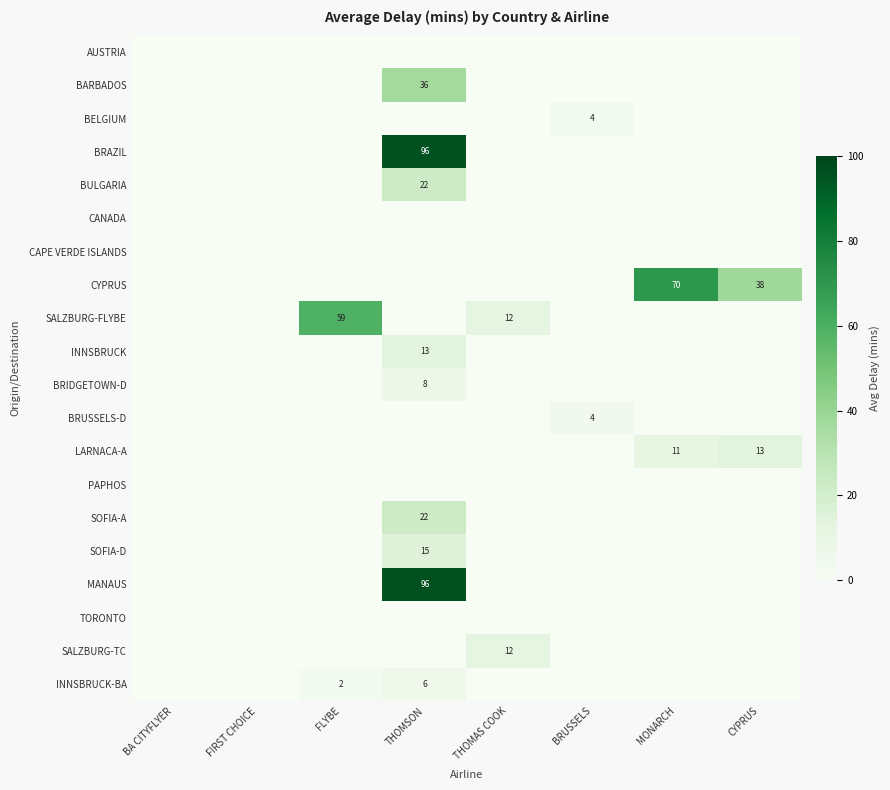

True or false: BRUSSELS-D has a value of 4 at BRUSSELS.

True